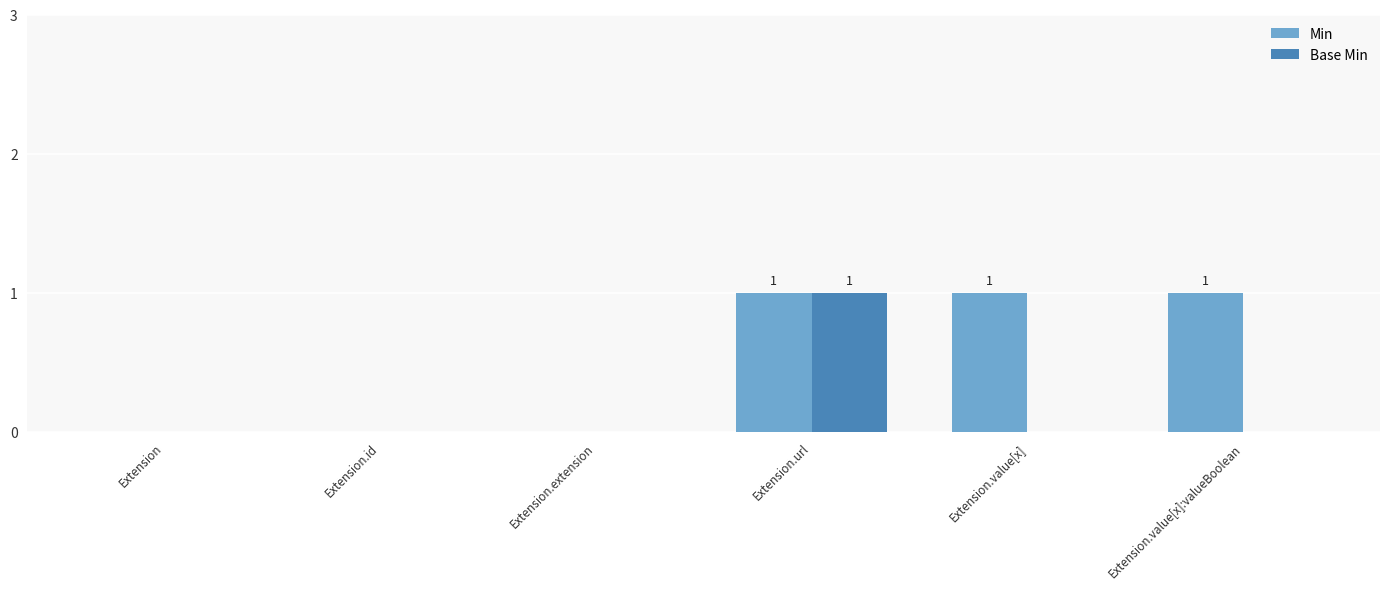

Is the value of Base Min at Extension.value[x]:valueBoolean greater than the value of Min at Extension.value[x]:valueBoolean?

No